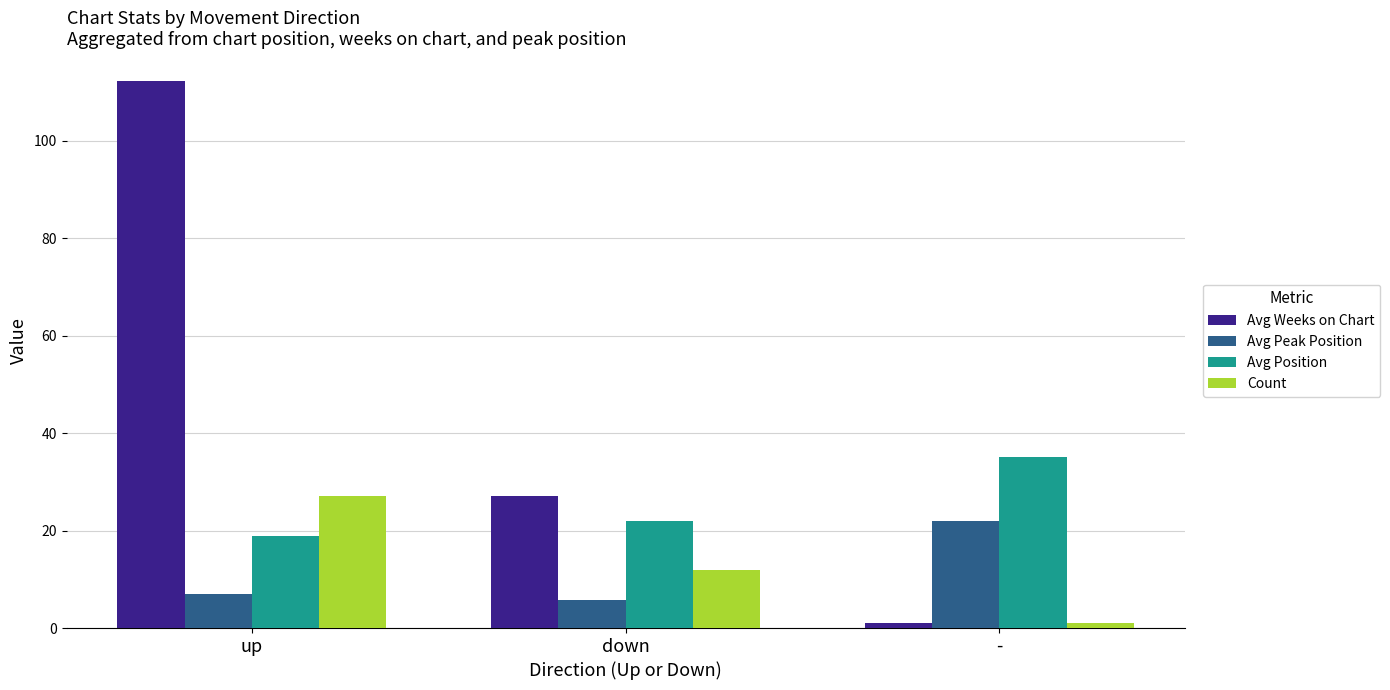

Is the value of Count at - greater than the value of Avg Position at -?

No